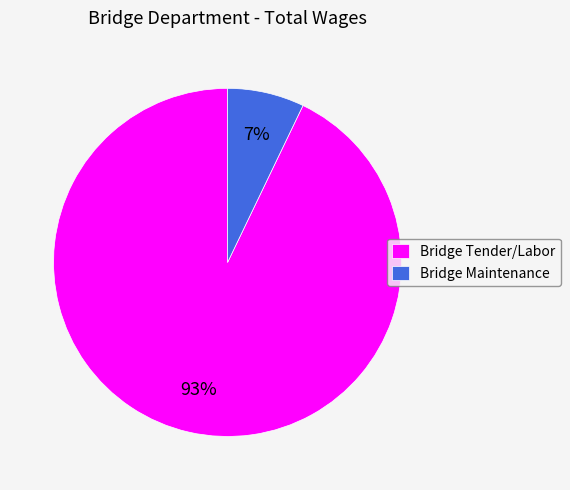

Is the sum of Bridge Maintenance and Bridge Tender/Labor greater than half?

Yes